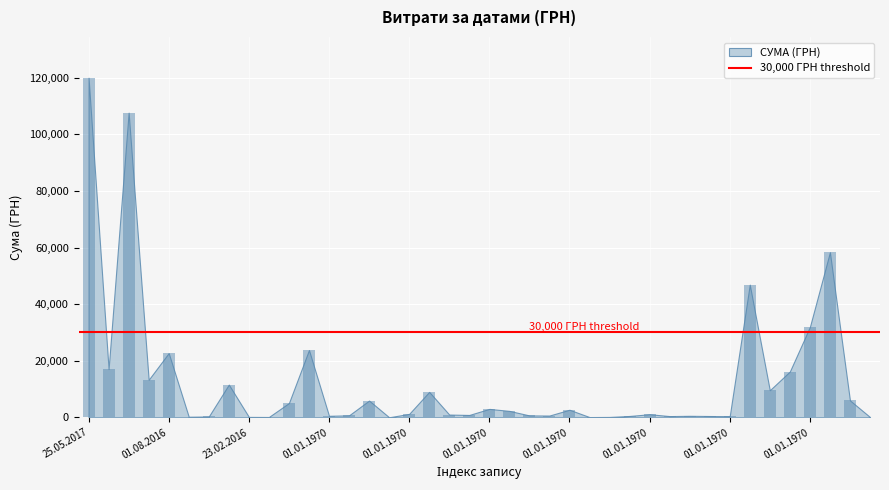

What is the greatest value displayed?

120000.0